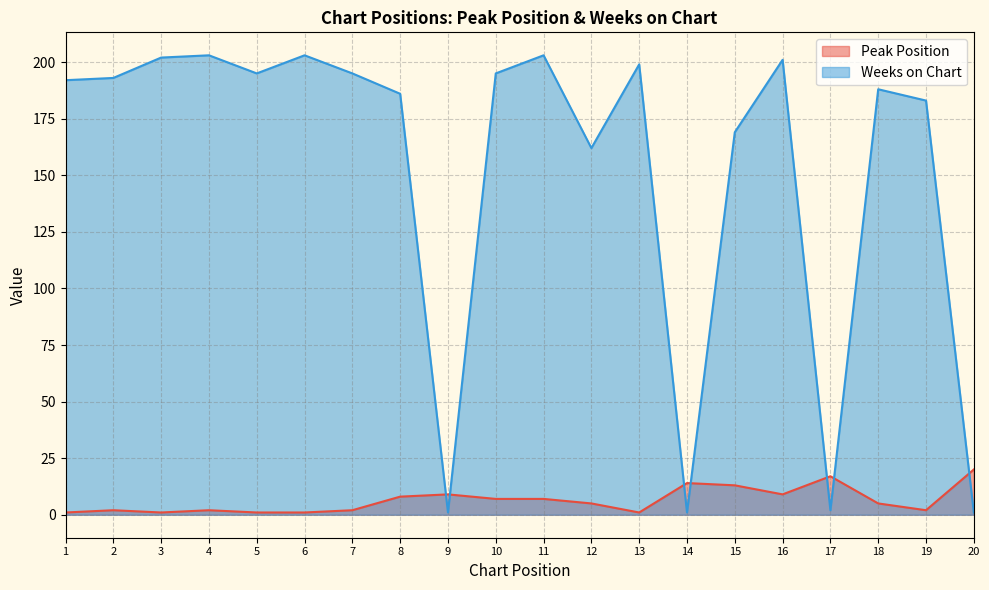

What are all the series names shown in the legend?

Peak Position, Weeks on Chart